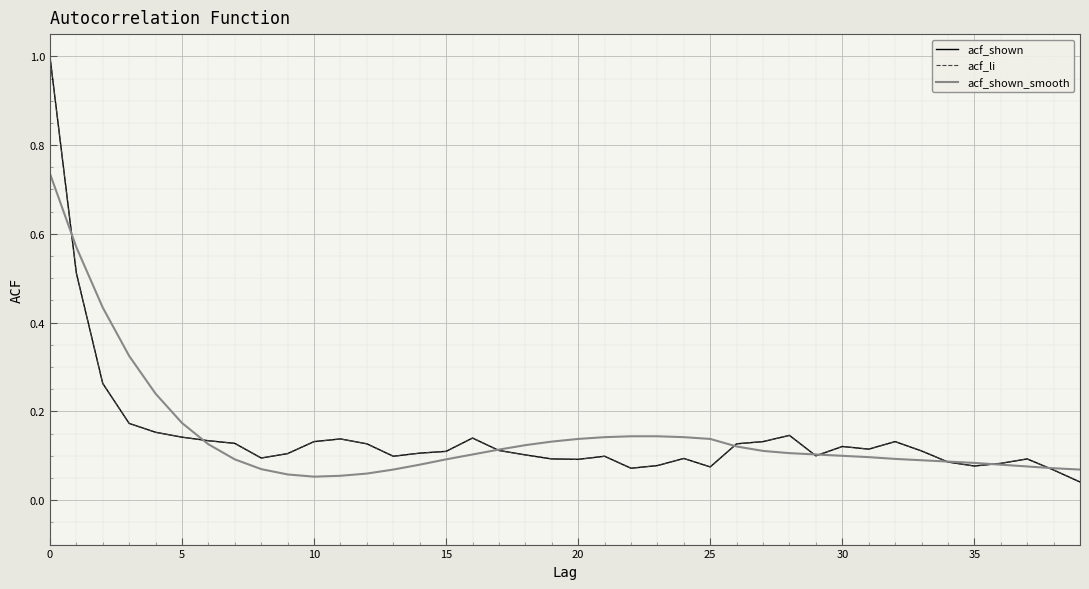

Rank the series by their maximum value, from lowest to highest.

acf_shown_smooth, acf_shown, acf_li